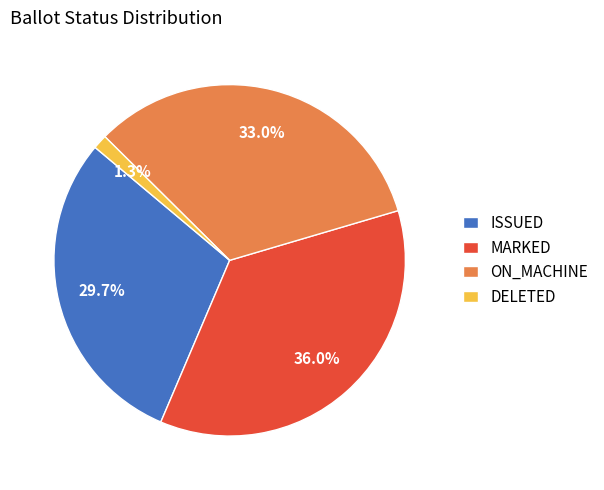

Between ISSUED and DELETED, which is larger?

ISSUED